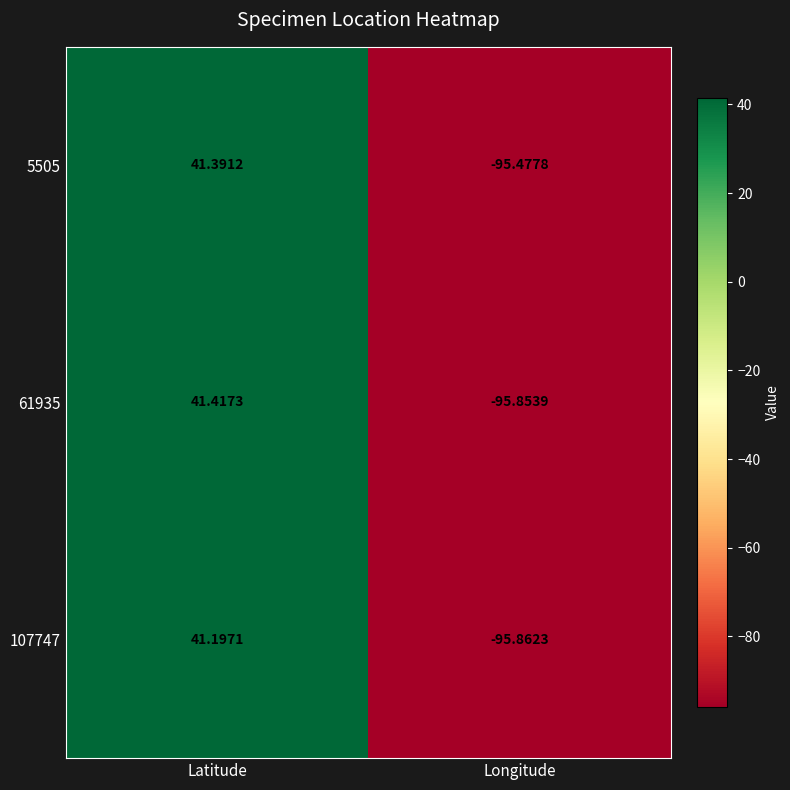

How many negative values does the 107747 series have?

1